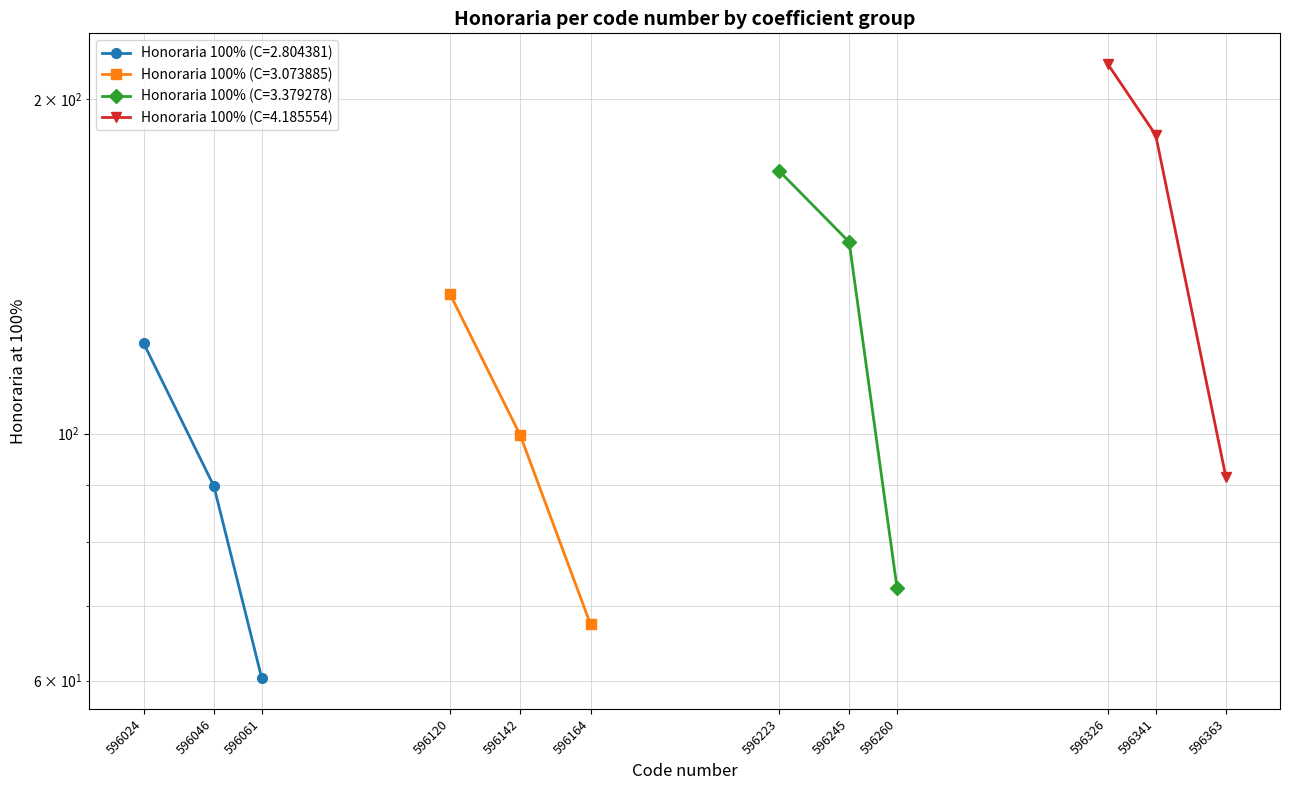

True or false: Honoraria 100% (C=2.804381) has a value of 25.8 at 596046.

False